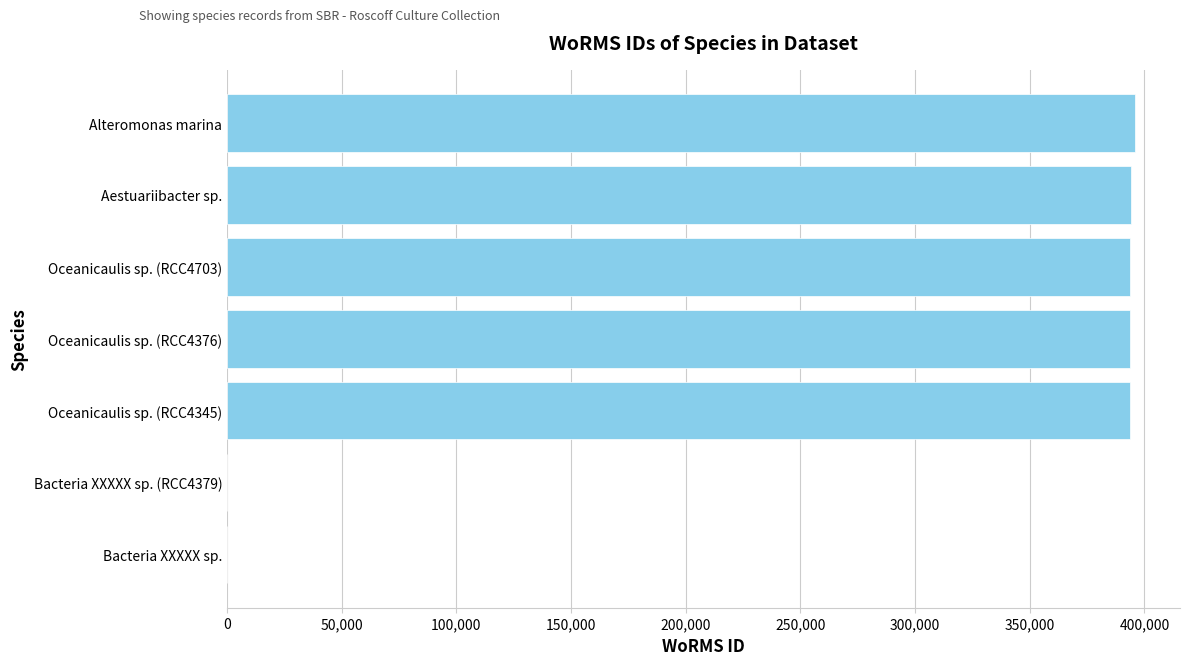

What is the sum of the values at Oceanicaulis sp. (RCC4345) and Oceanicaulis sp. (RCC4376)?

787232